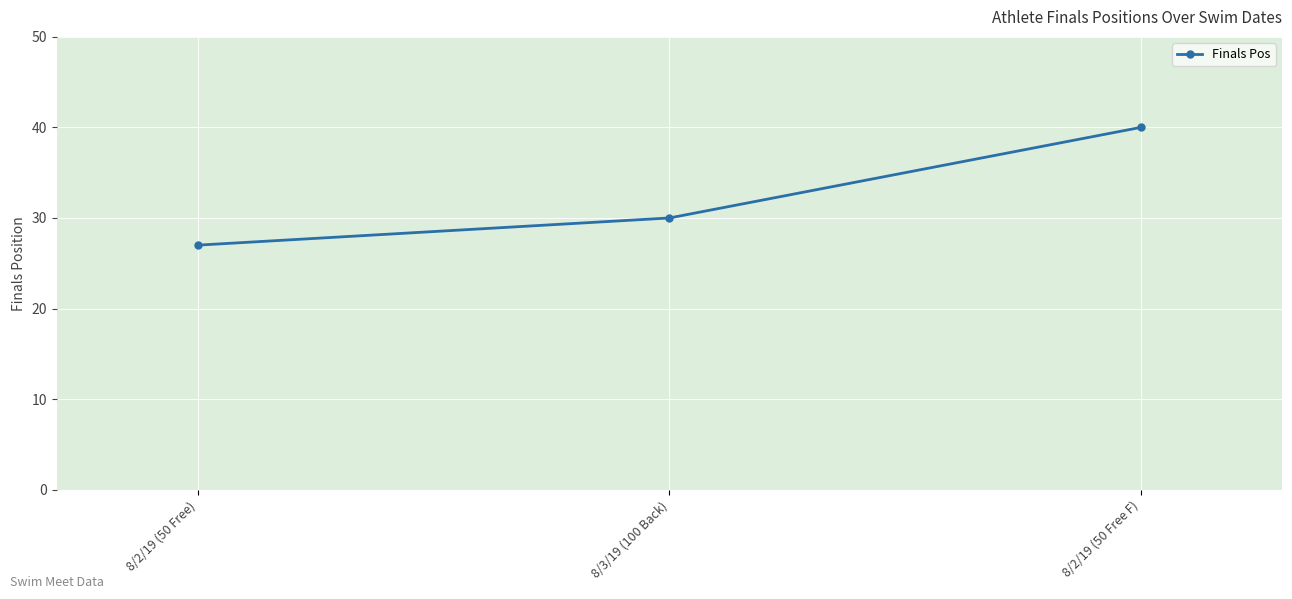

How many lines are shown in the chart?

1